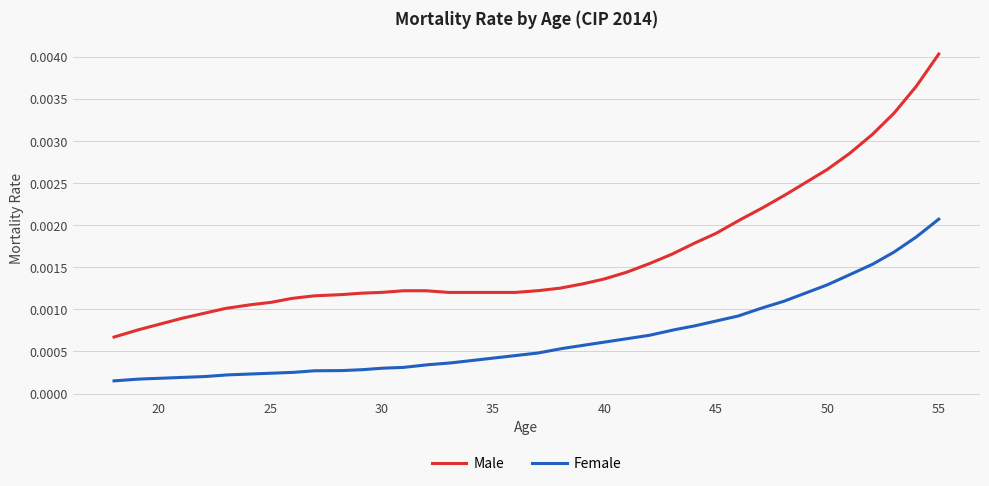

At how many categories does at least one series exceed 0?

400